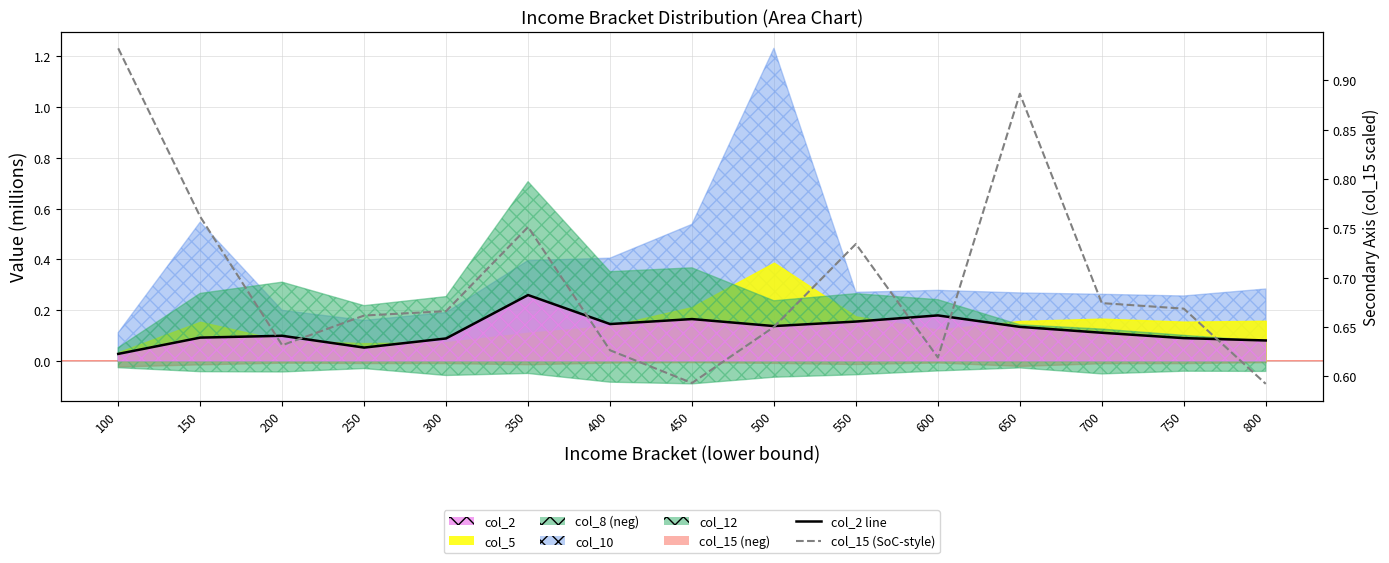

At which category does col_2 line reach its first local peak?

200